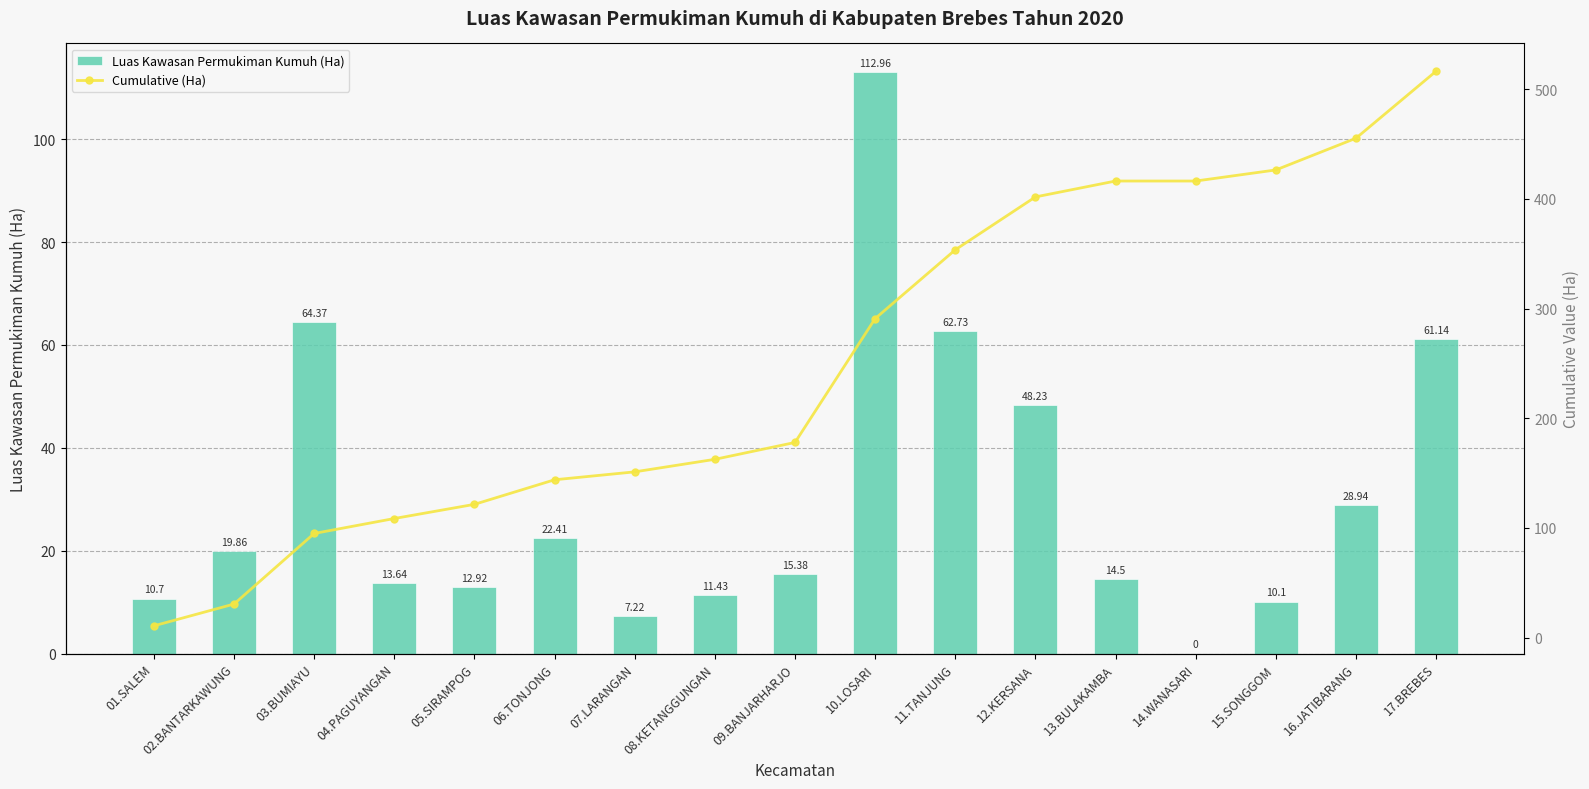

At which label does Luas Kawasan Permukiman Kumuh (Ha) first exceed 15?

02.BANTARKAWUNG